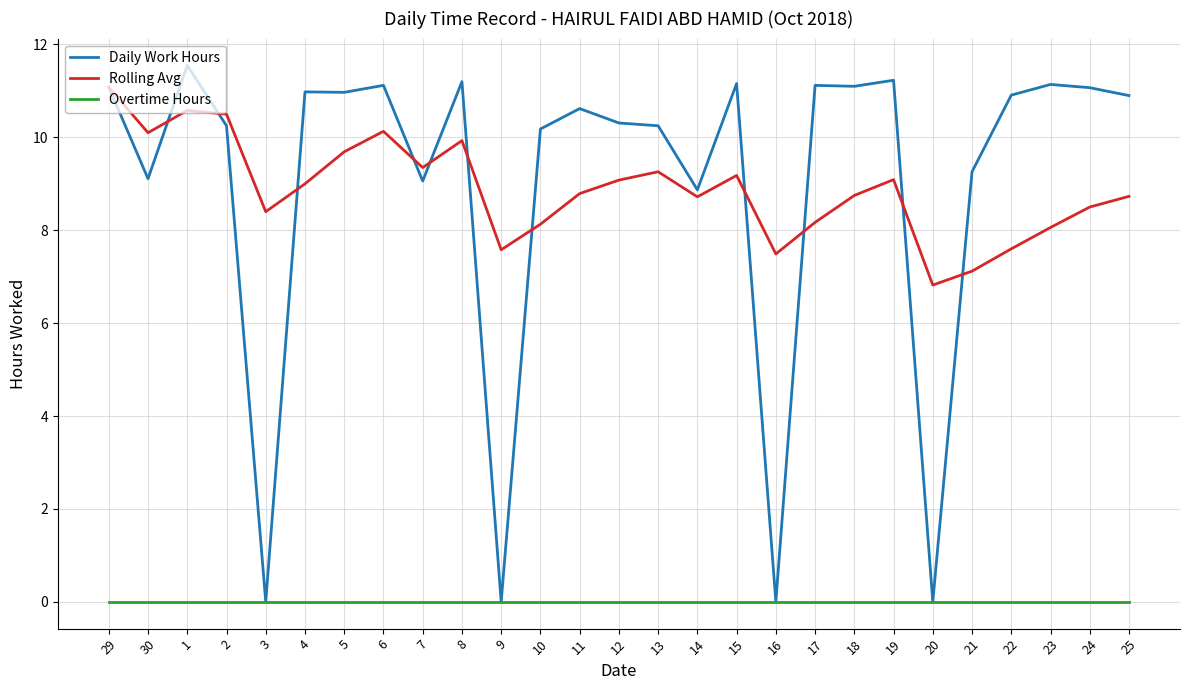

At which label does Daily Work Hours first exceed 10?

29